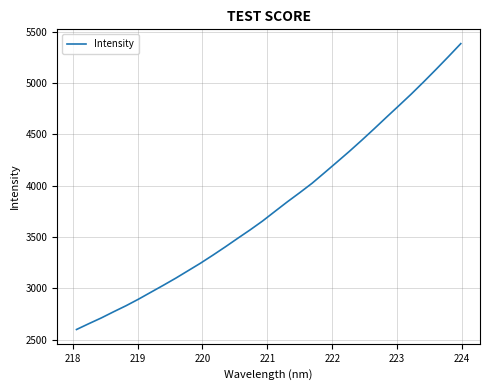

What is the greatest value displayed?

5383.3